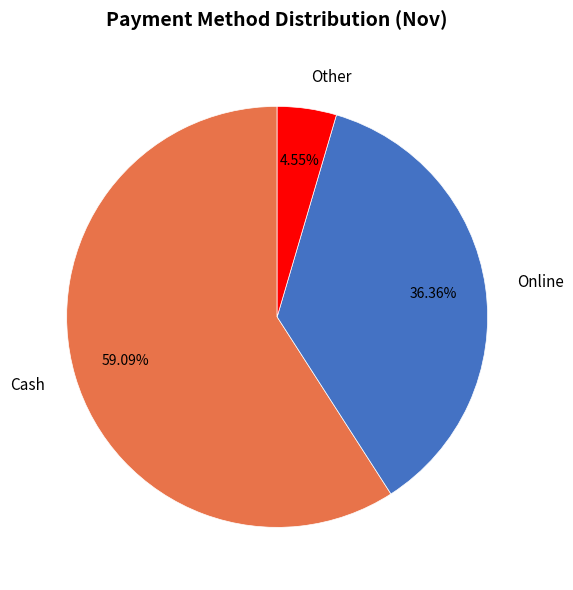

How many segments does this pie chart have?

3